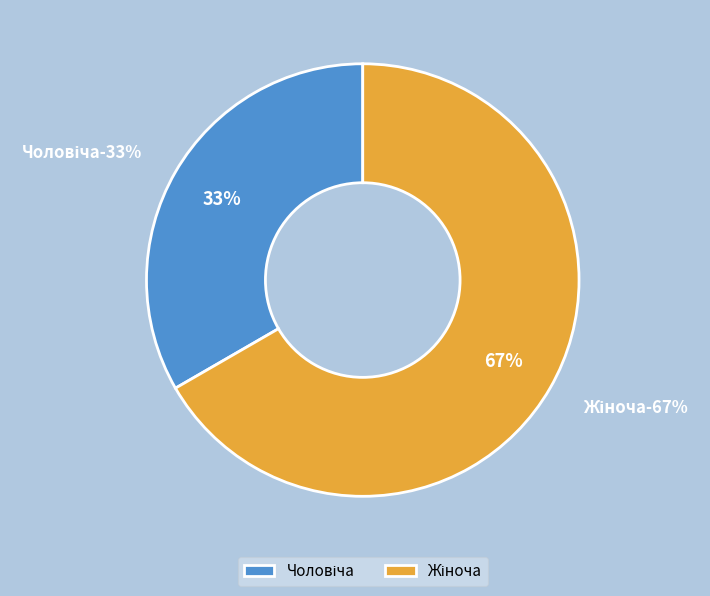

Does any single category account for the majority?

Yes